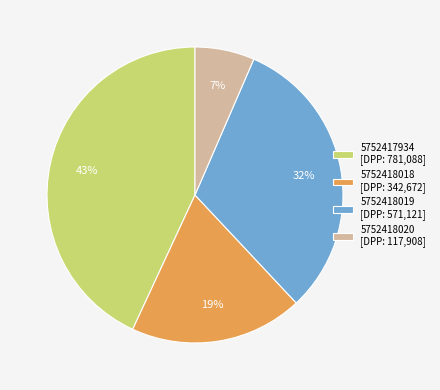

What percentage is the 5752418019 slice, to the nearest percent?

32%